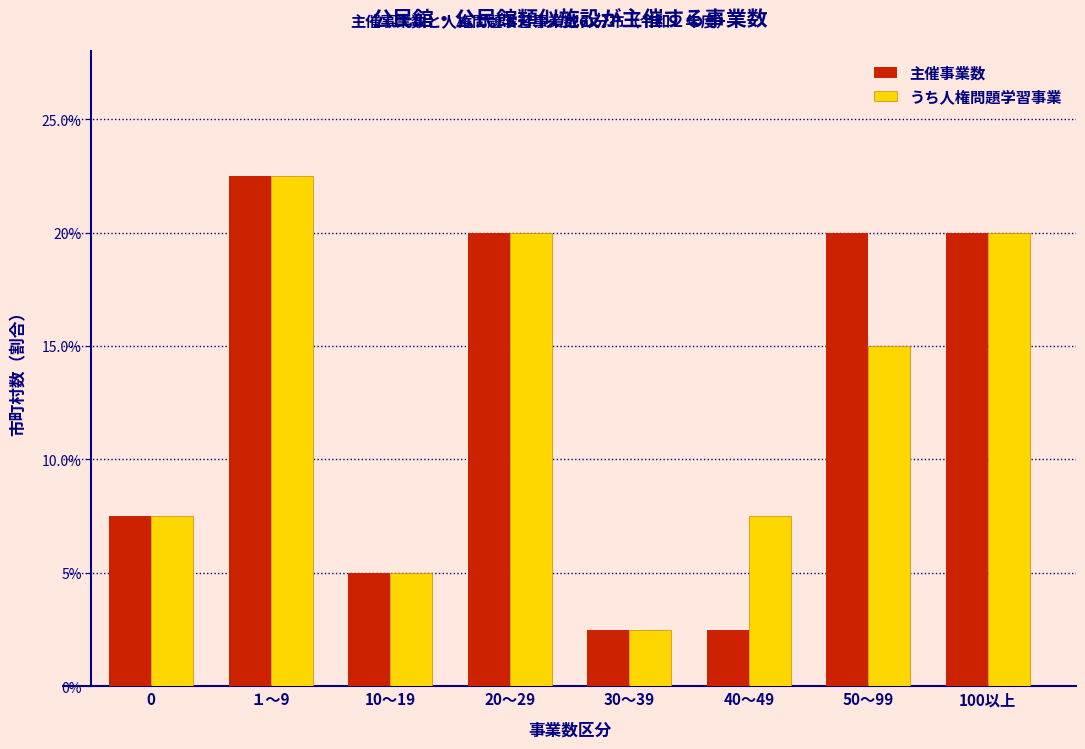

What are all the series names shown in the legend?

主催事業数, うち人権問題学習事業